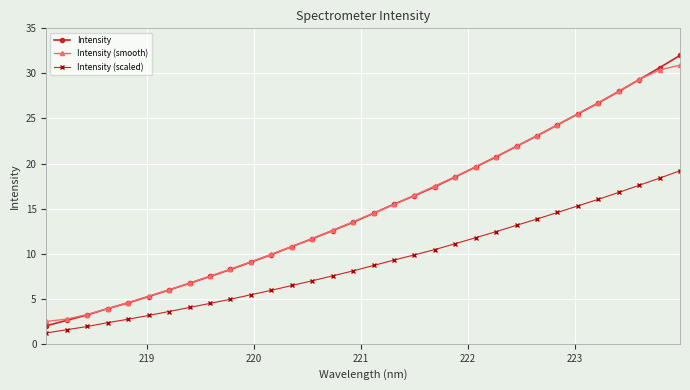

What is the lowest value of the Intensity series?

2.0